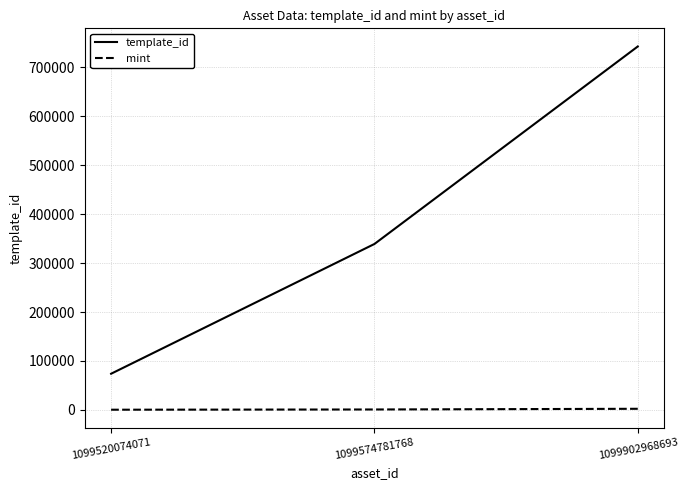

What is the total value across all series at 1099902968693?

744639